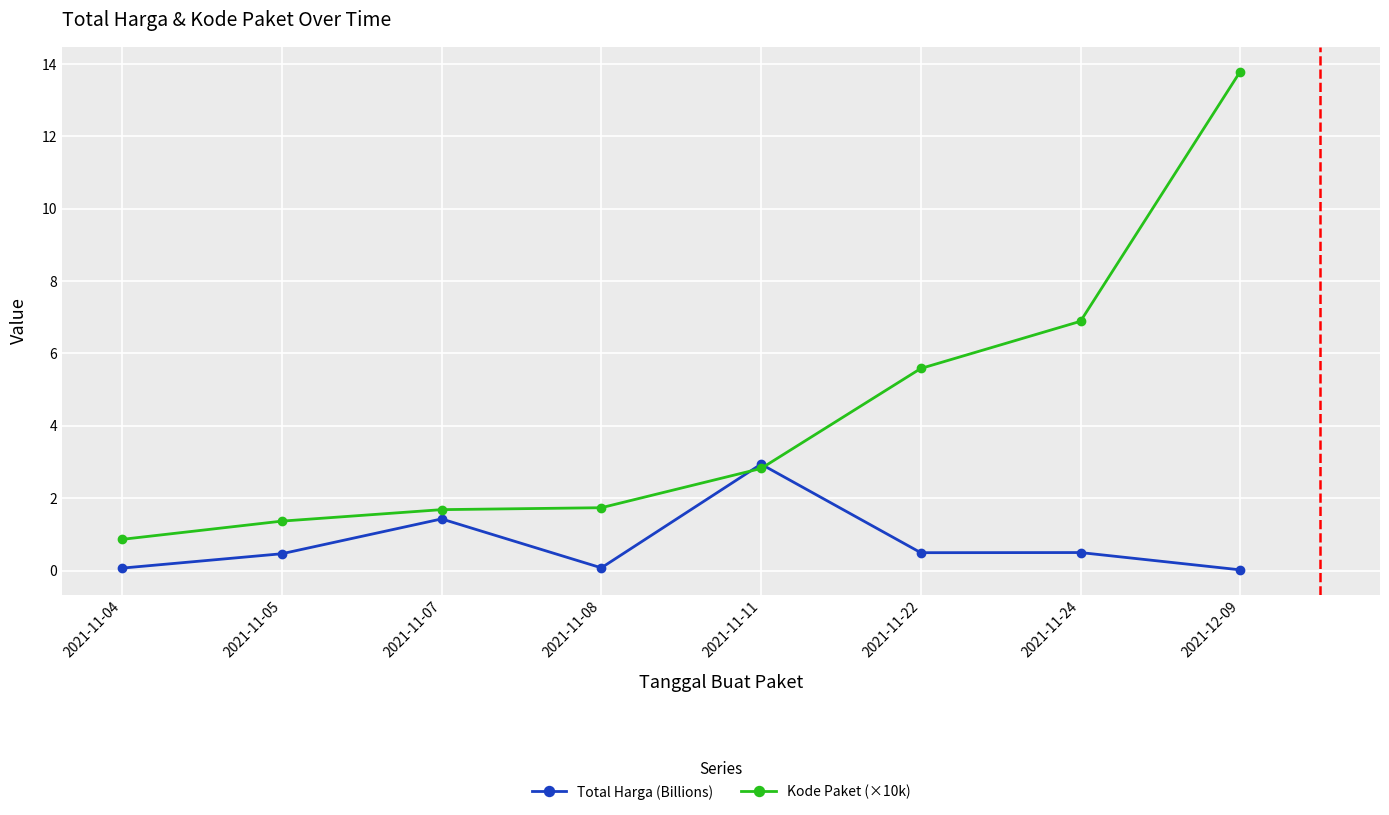

At how many categories does at least one series exceed 8?

1